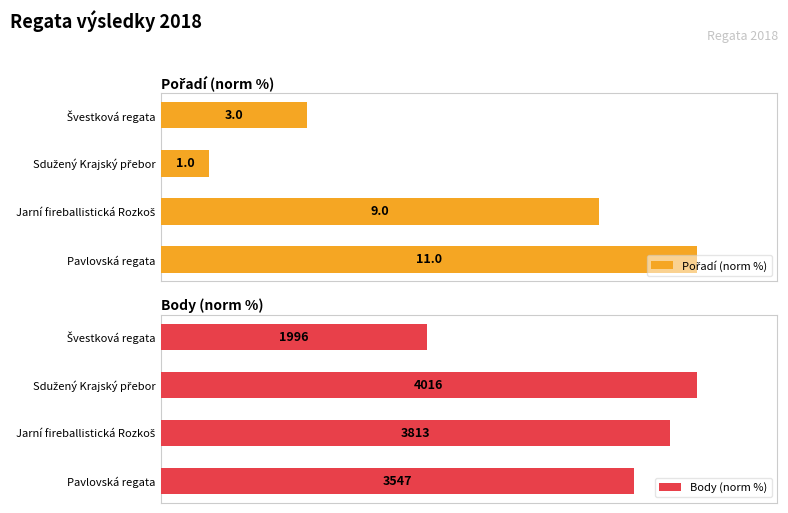

Rank the series at Jarní fireballistická Rozkoš from lowest to highest value.

Pořadí (norm %), Body (norm %)